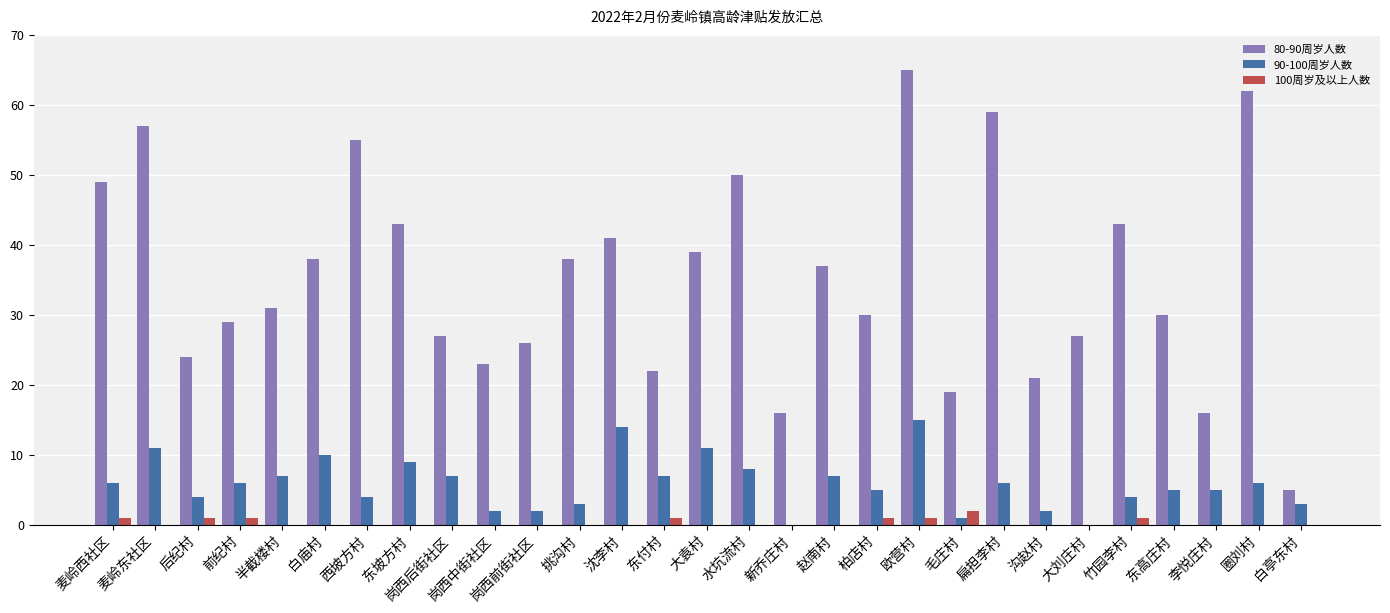

How many groups of bars are there?

29